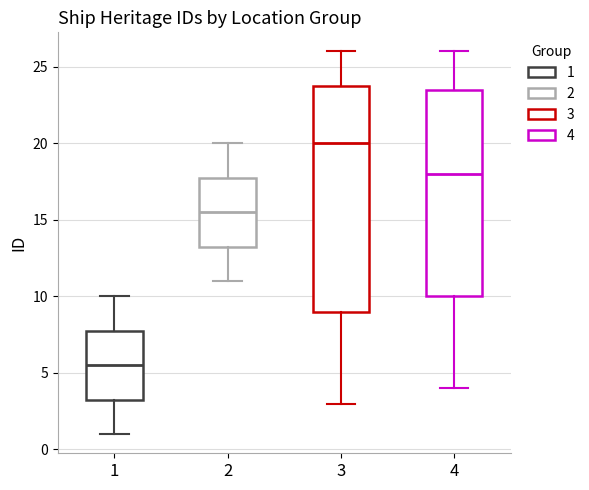

Where does the median line of the box at x = 3 sit on the y-axis? The values are not printed on the chart, so give them approximately, as read against the axis.

20.0